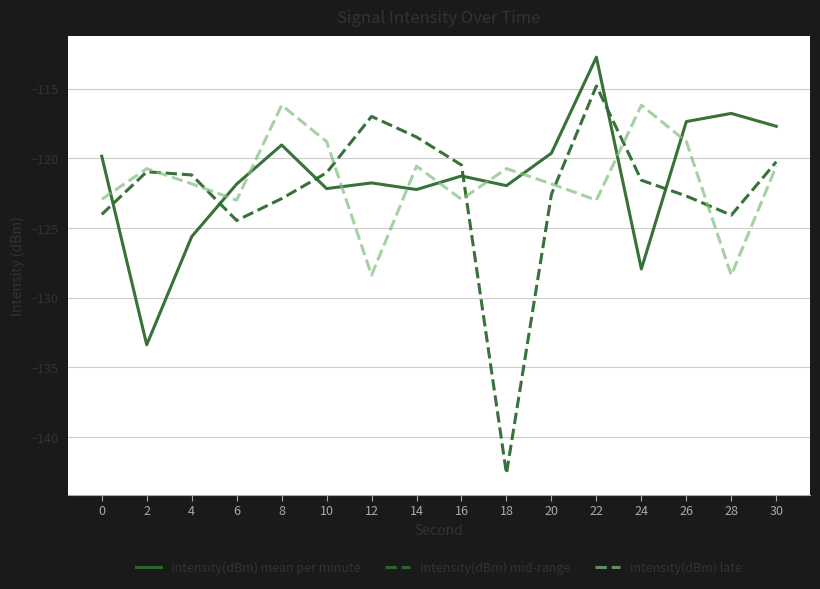

What is the difference between the highest and lowest values at 12?

11.4